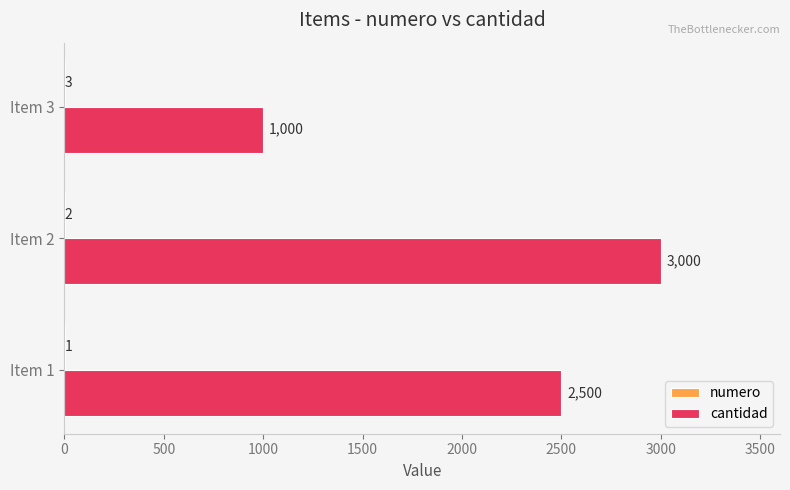

What is the maximum value shown in the chart?

3000